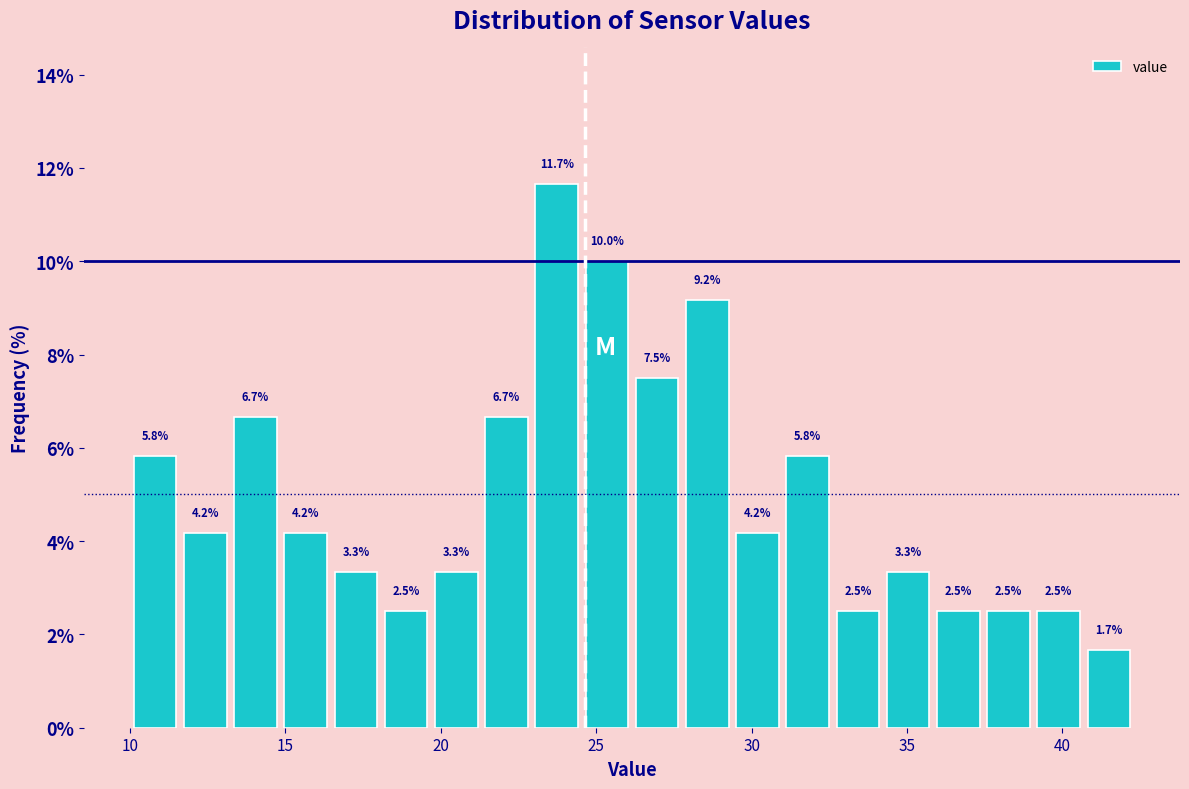

Around what value on the x-axis is the tallest bar? Give the approximate position of its centre, as read against the axis.

23.5